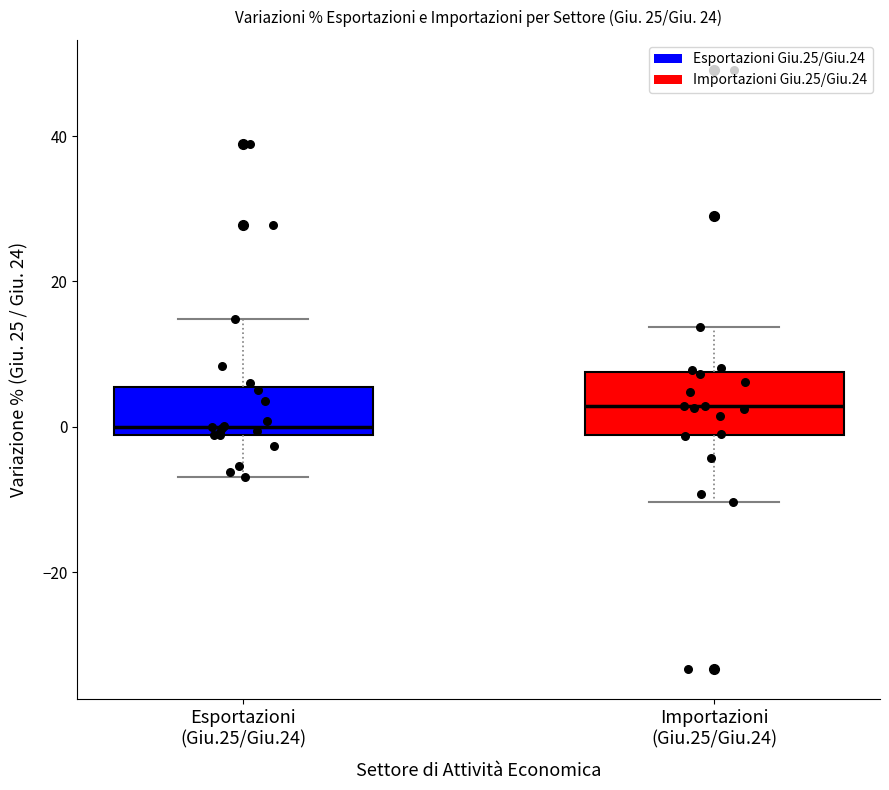

Reading left to right, read every box against the y-axis: the position of its median line, the range the box covers, and the ends of its whiskers. The values are not printed on the chart, so give them approximately, as read against the axis.

Esportazioni (Giu.25/Giu.24): median 0, box -2 to 6, whiskers -6 to 14
Importazioni (Giu.25/Giu.24): median 2, box -2 to 8, whiskers -10 to 14